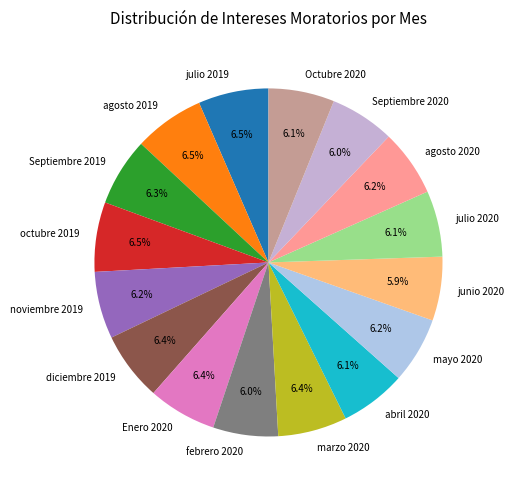

To the nearest percent, what is the combined percentage of Septiembre 2020 and agosto 2020?

12%